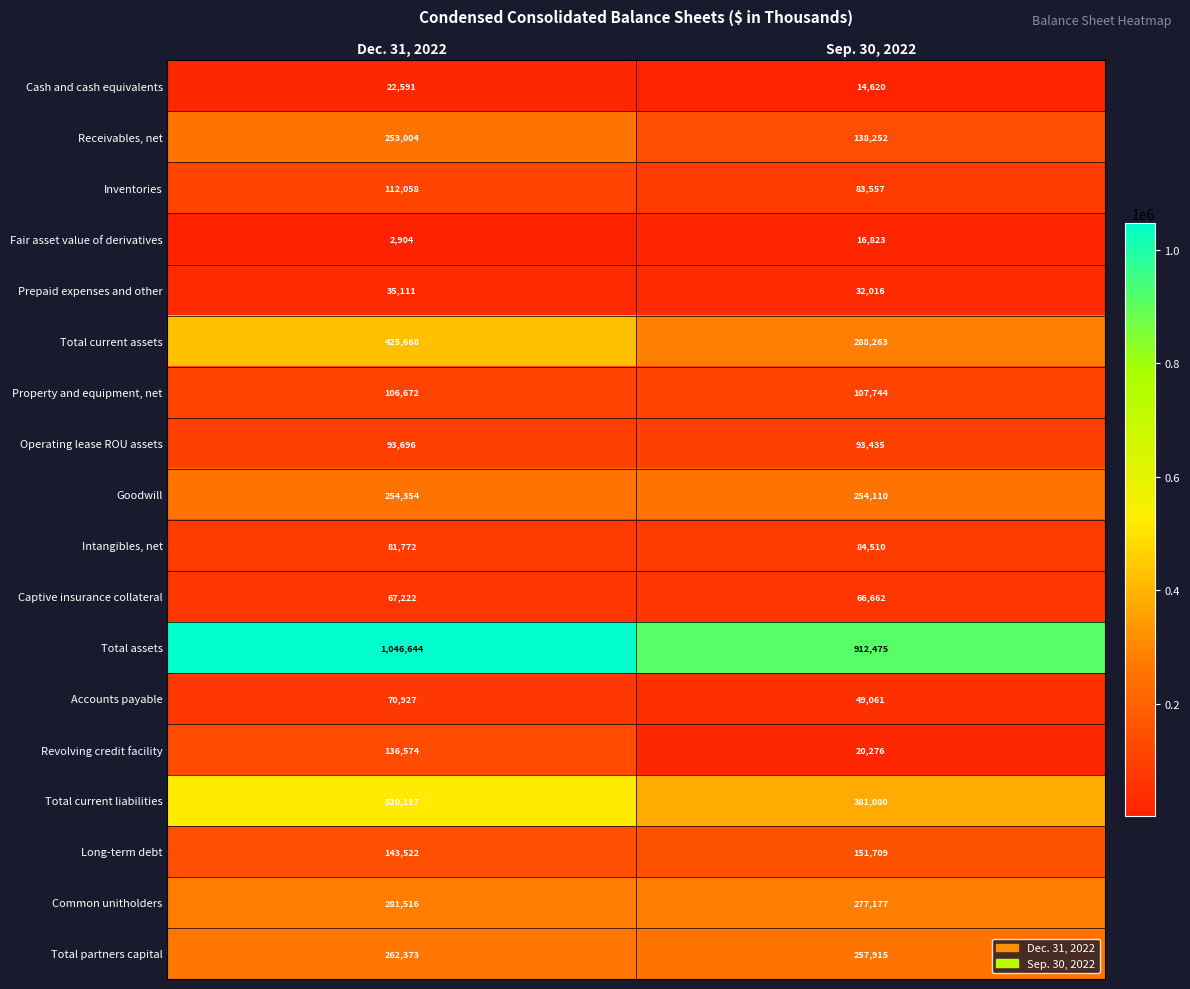

Rank the series at Dec. 31, 2022 from highest to lowest value.

Total assets, Total current liabilities, Total current assets, Common unitholders, Total partners capital, Goodwill, Receivables, net, Long-term debt, Revolving credit facility, Inventories, Property and equipment, net, Operating lease ROU assets, Intangibles, net, Accounts payable, Captive insurance collateral, Prepaid expenses and other, Cash and cash equivalents, Fair asset value of derivatives